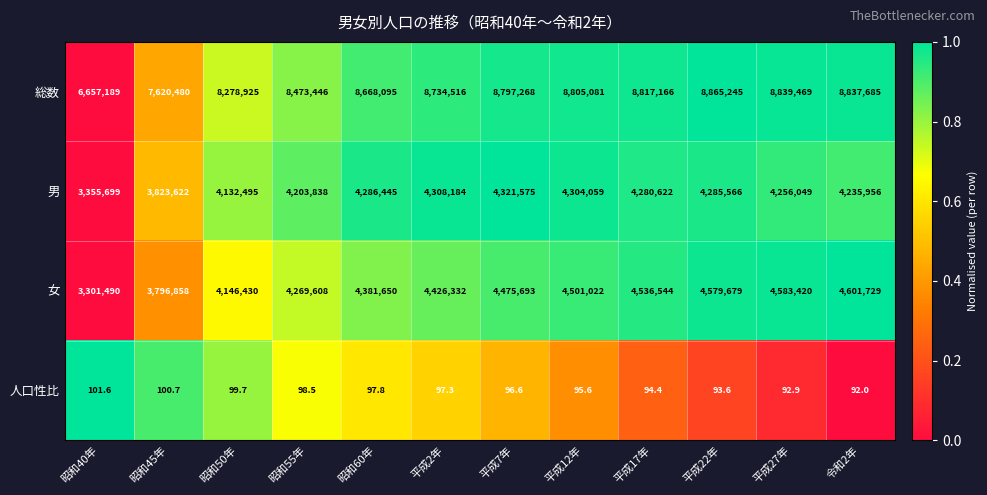

At 平成22年, list the series in order from largest to smallest.

総数, 女, 男, 人口性比